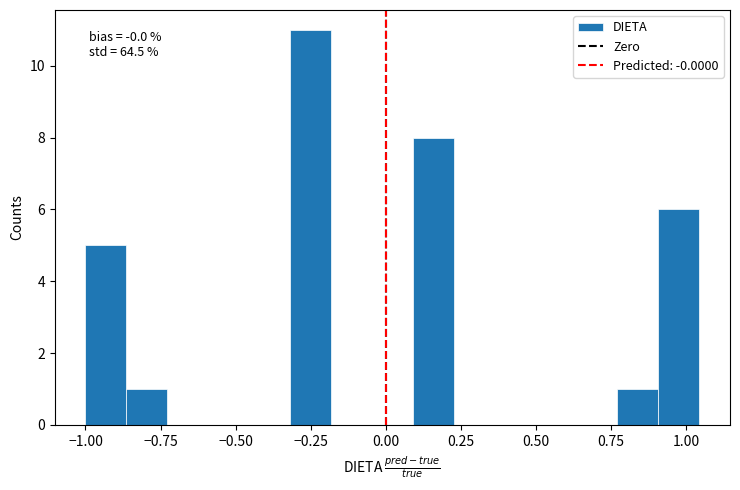

Around what value on the x-axis is the tallest bar? Give the approximate position of its centre, as read against the axis.

-0.25